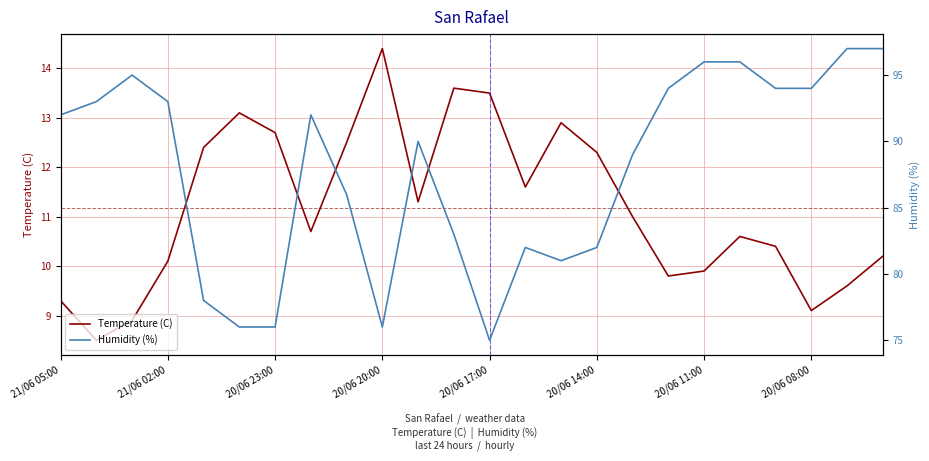

True or false: Humidity (%) and Temperature (C) cross at least once.

False